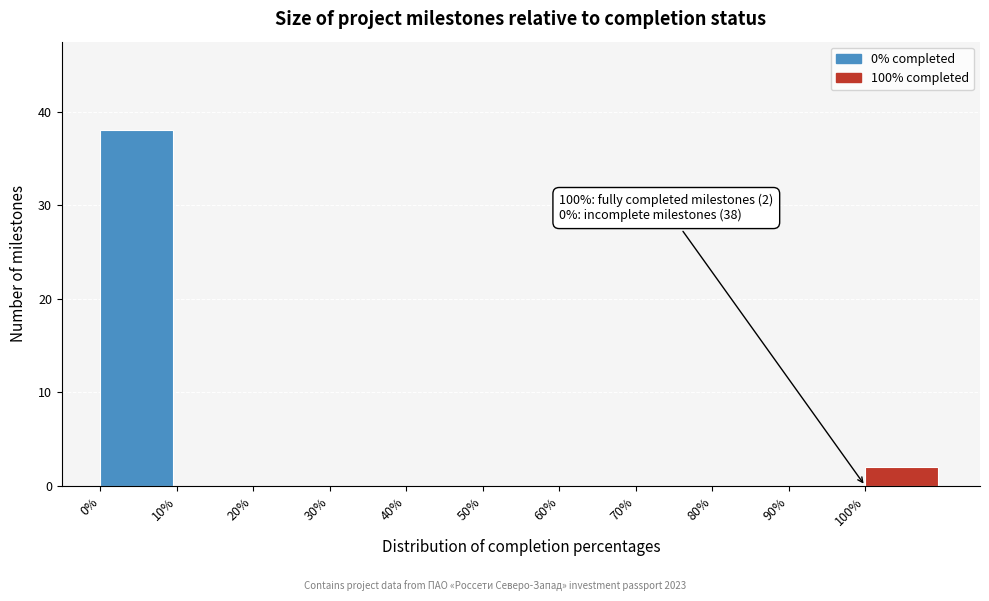

Which range on the x-axis has the tallest bar?

0 to 10